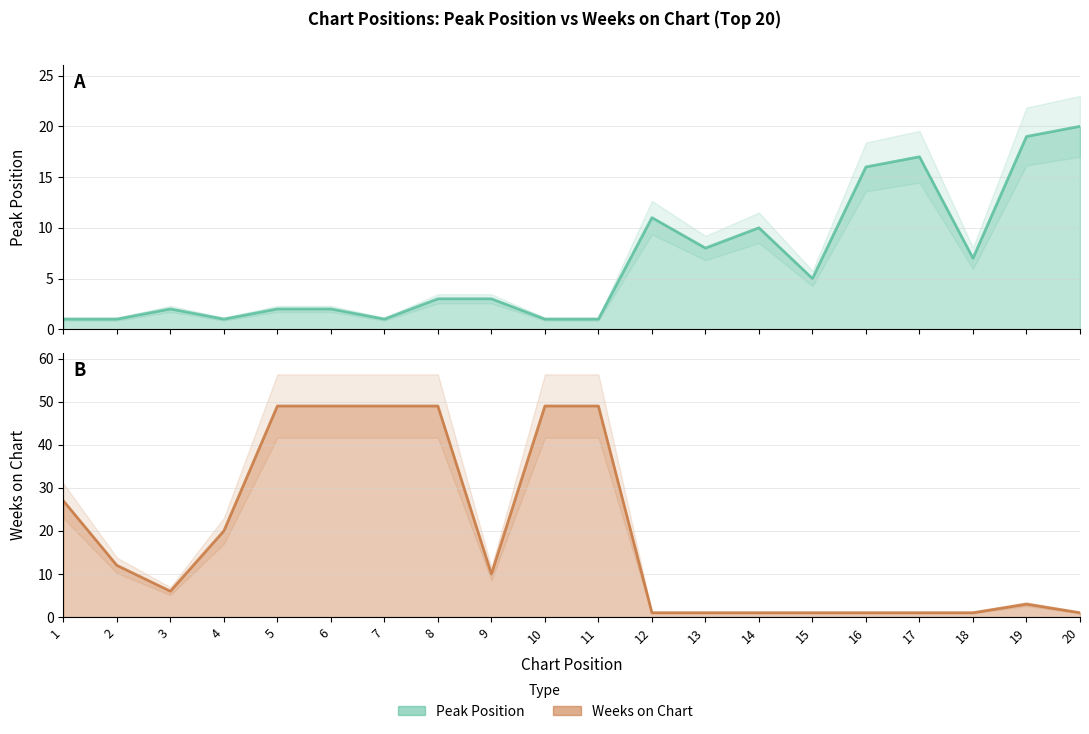

At how many categories does at least one series exceed 2?

20